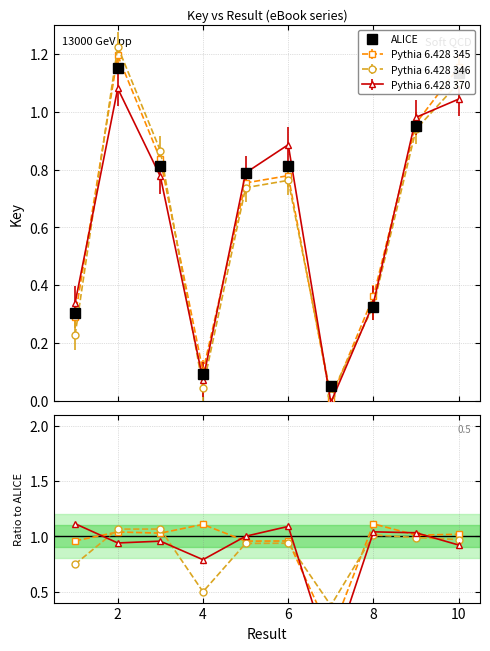

What is the value of the ALICE point at the 2nd from the left?

1.2